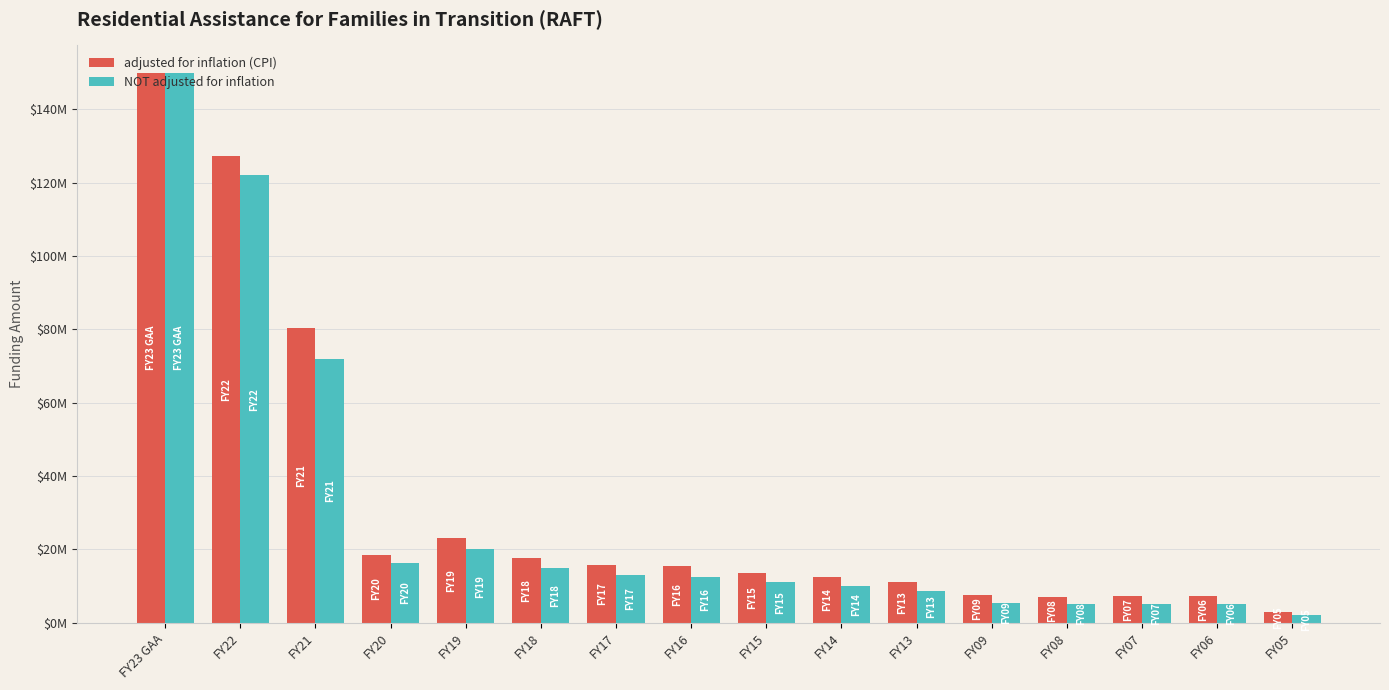

What is the difference between the second highest and minimum values in the adjusted for inflation (CPI) series?

124213041